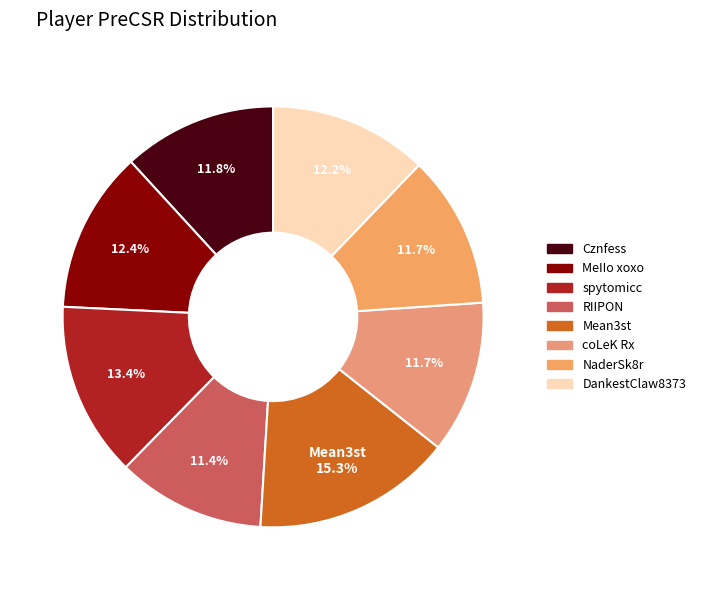

How many slices are in this pie chart?

8